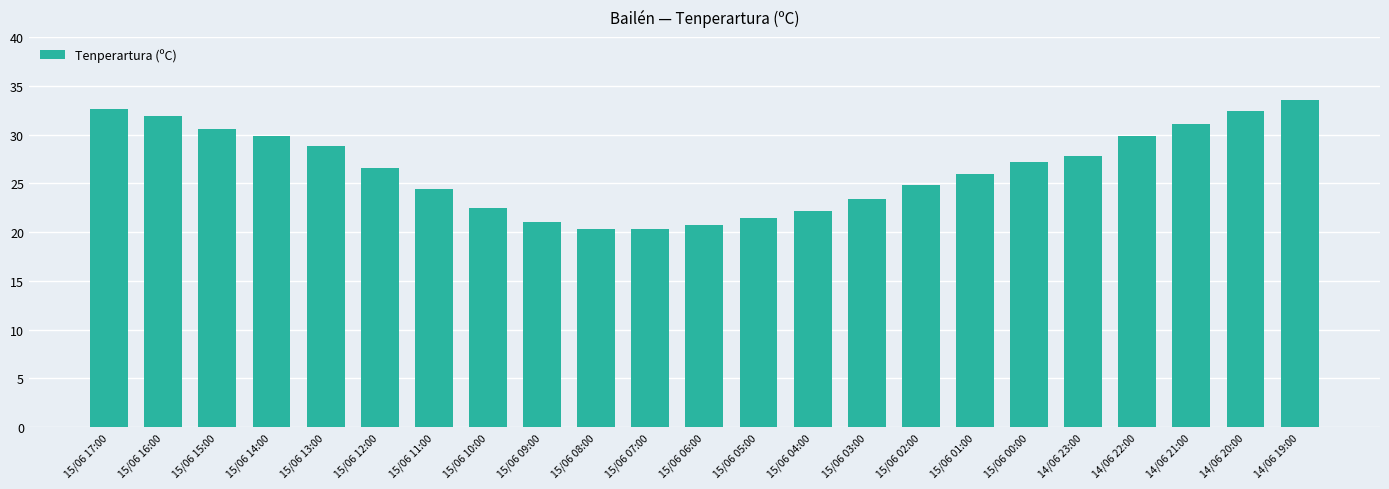

What is the average value?

26.5